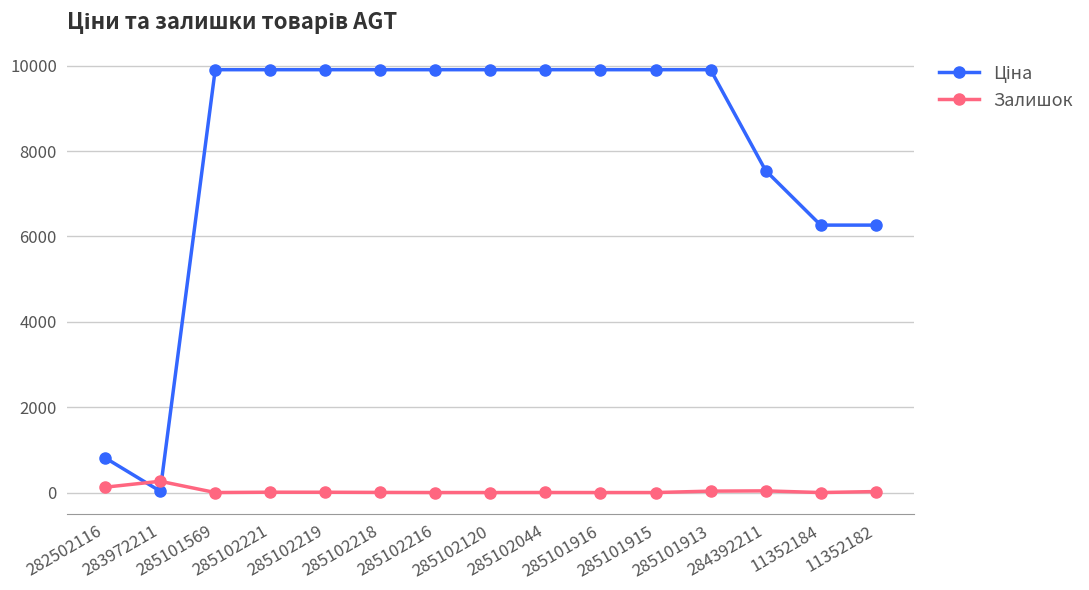

What is the label of the 12th point from the left?

285101913